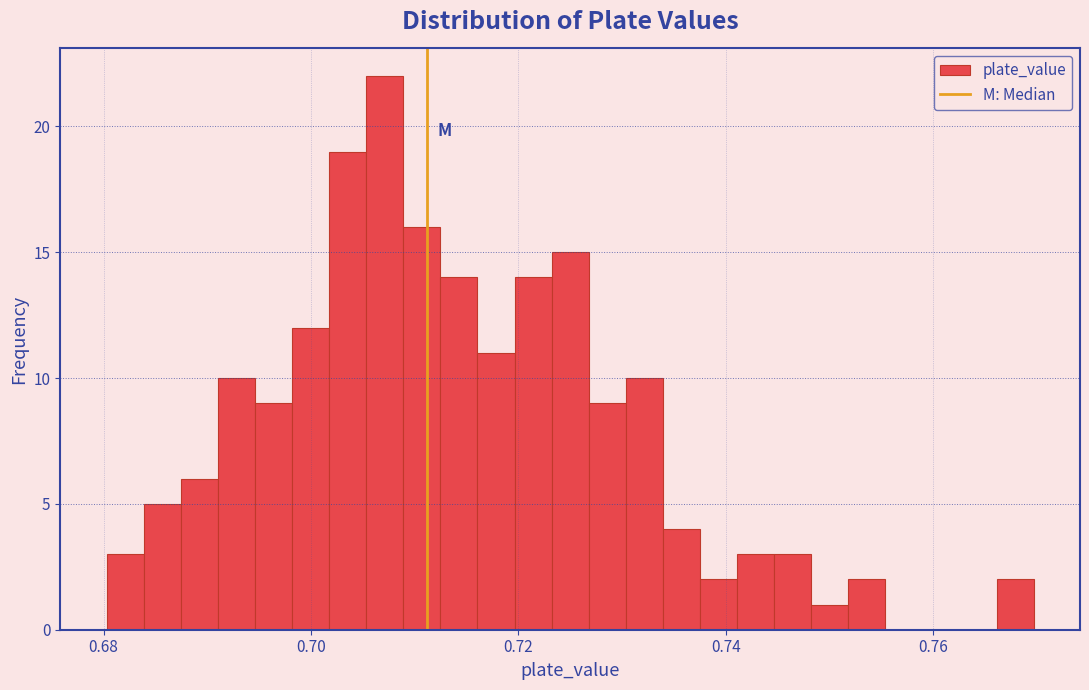

Read against the x-axis, roughly where is the centre of the tallest bar?

0.708